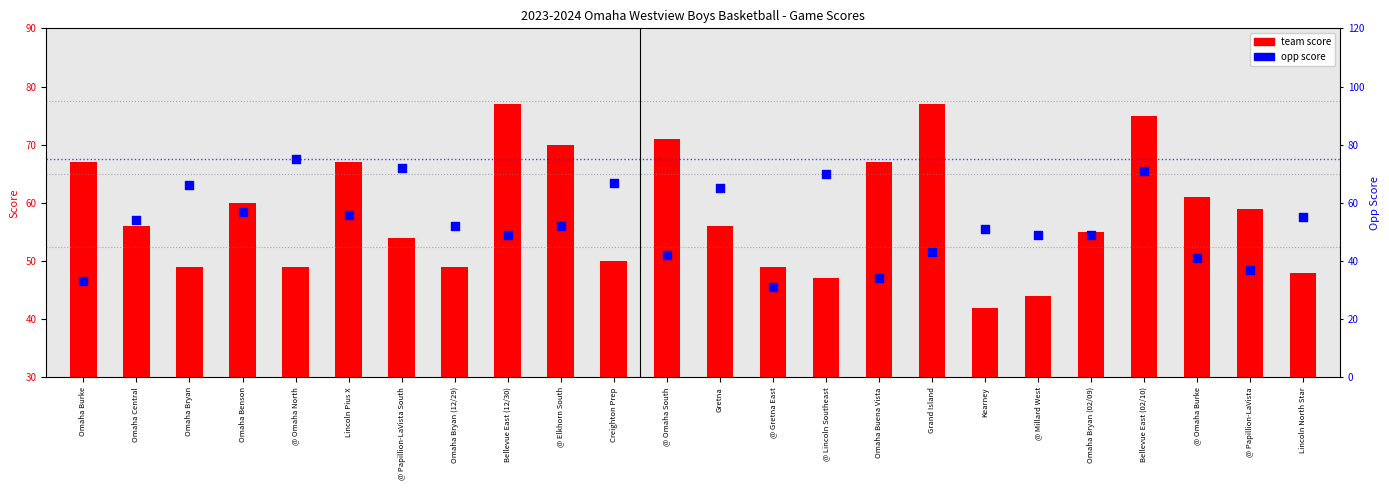

At which category is the sum across all series the highest?

Bellevue East (02/10)